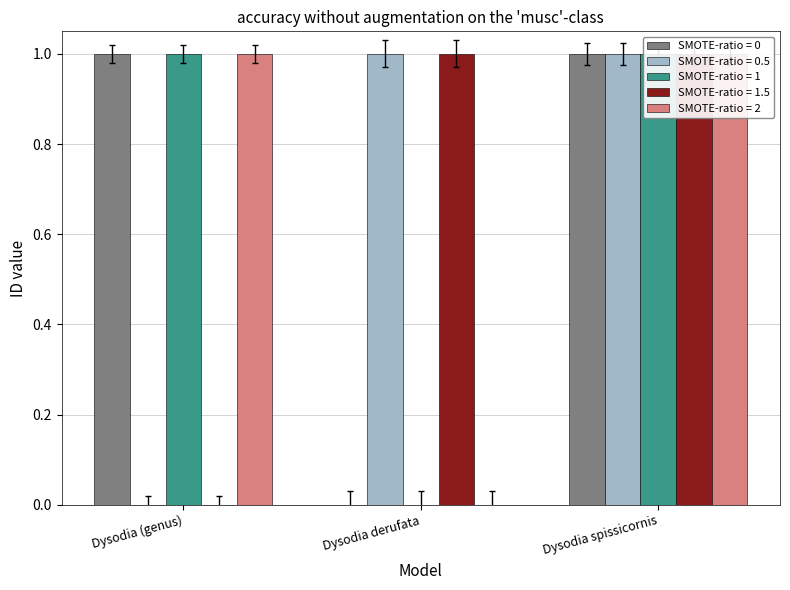

List the series in order of their peak value, highest first.

SMOTE-ratio = 0, SMOTE-ratio = 1, SMOTE-ratio = 2, SMOTE-ratio = 0.5, SMOTE-ratio = 1.5